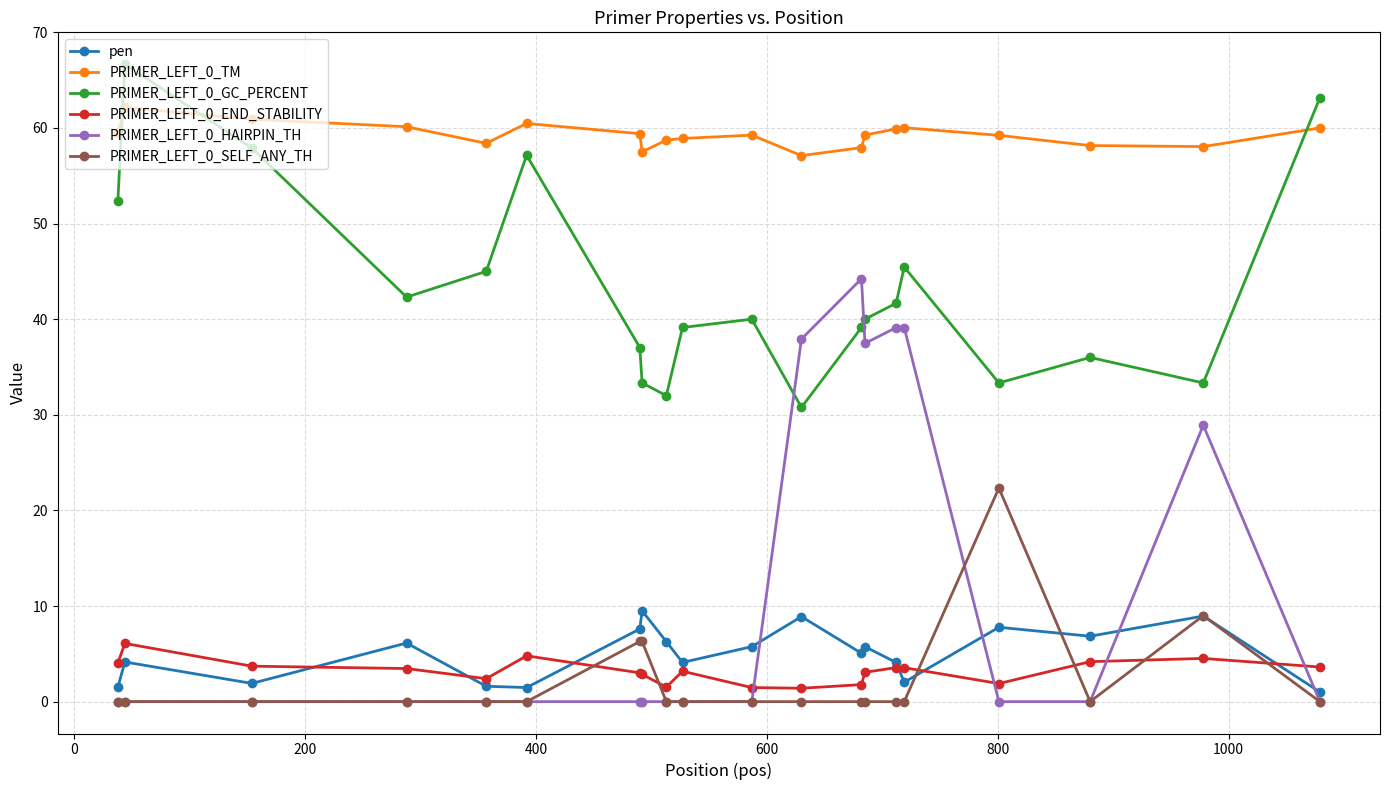

True or false: PRIMER_LEFT_0_HAIRPIN_TH and PRIMER_LEFT_0_END_STABILITY cross at least once.

True